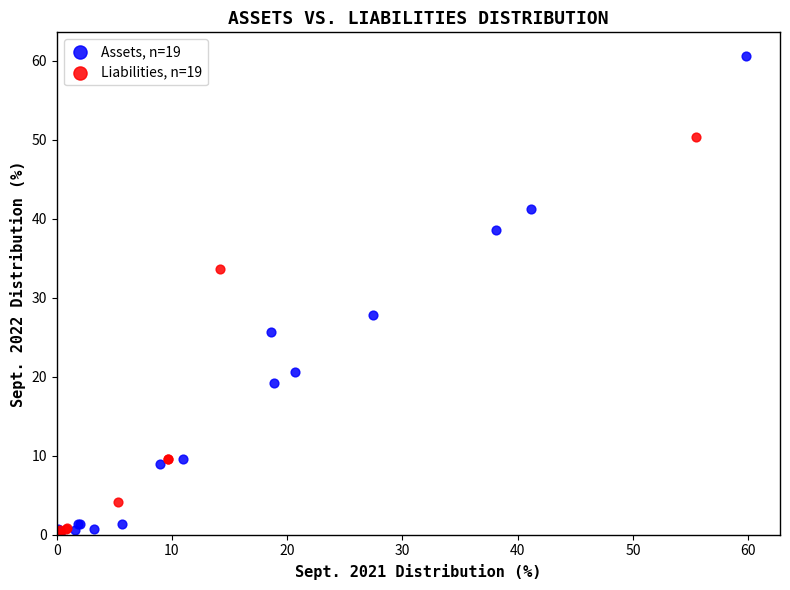

Which series contains the highest Y value?

Assets, n=19